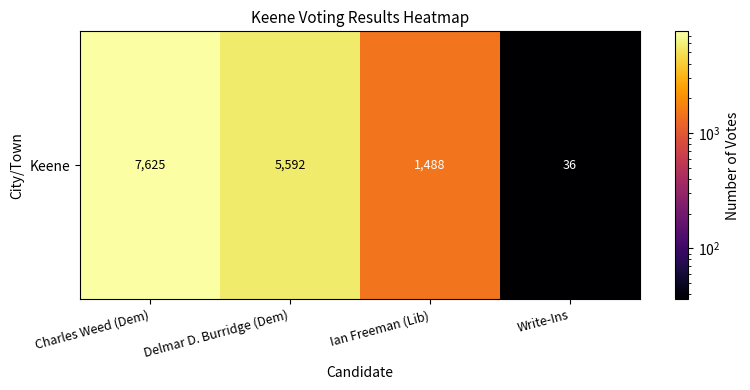

Rank the categories by value from highest to lowest.

Charles Weed (Dem), Delmar D. Burridge (Dem), Ian Freeman (Lib), Write-Ins